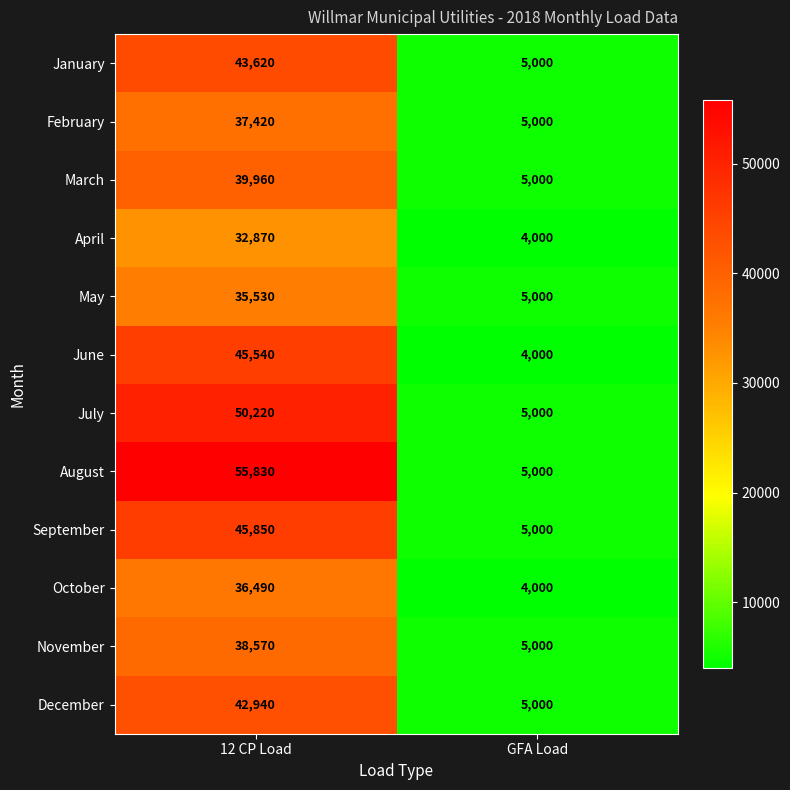

Which series has the largest total across all categories?

August